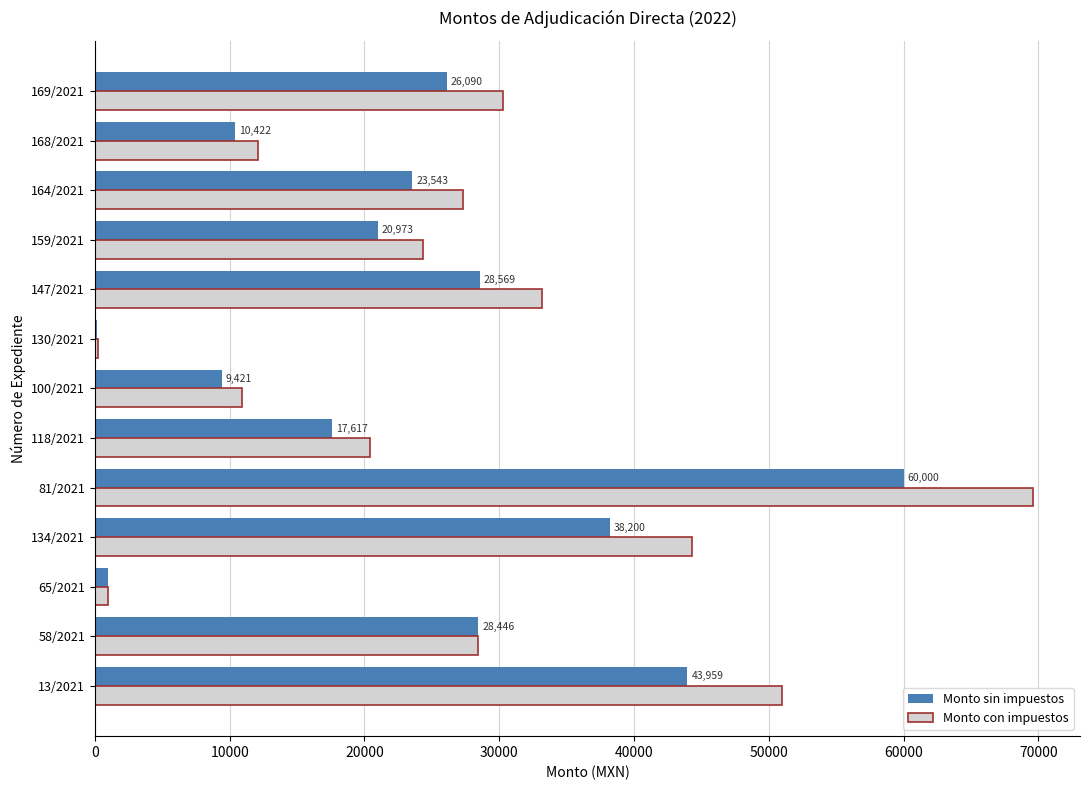

What is the maximum value shown in the chart?

69600.0